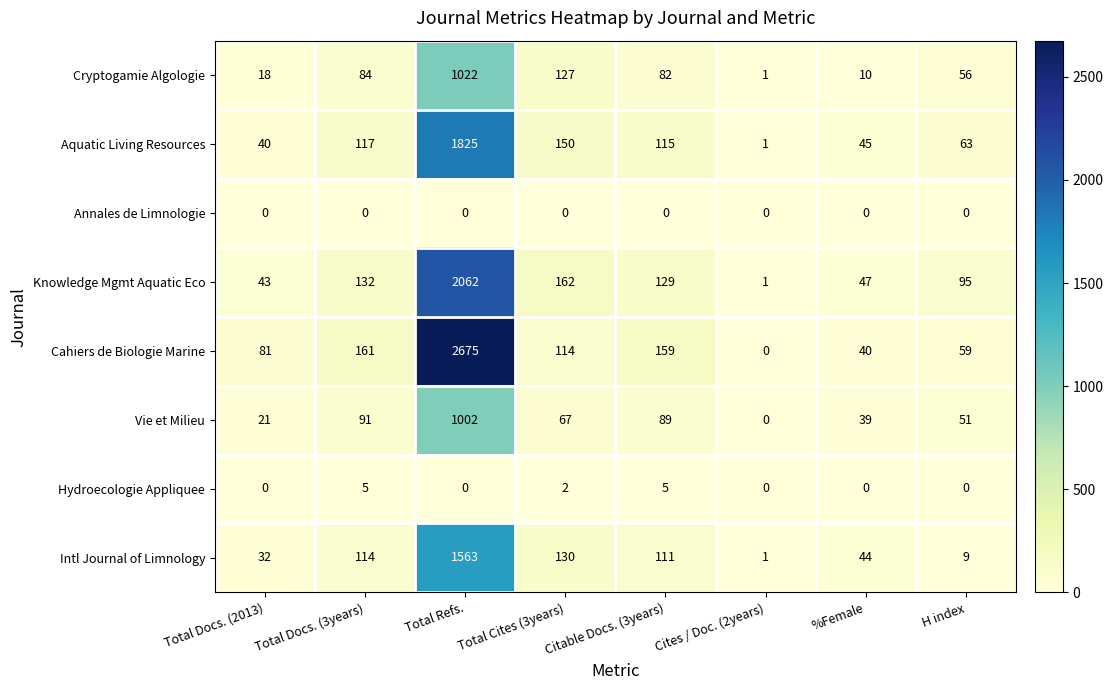

At which label does Knowledge Mgmt Aquatic Eco reach its minimum?

Cites / Doc. (2years)